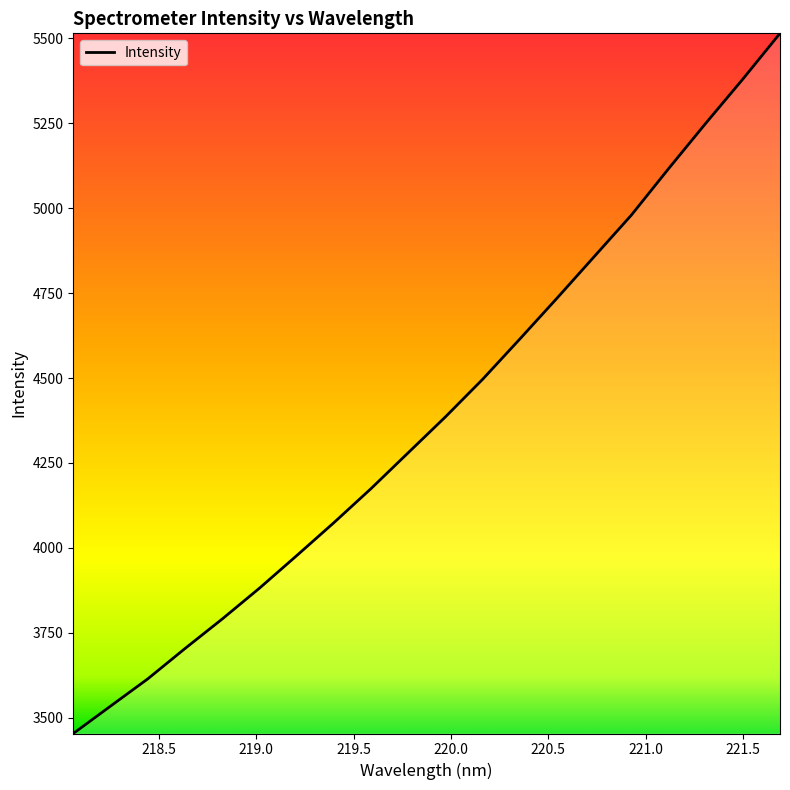

What is the minimum value shown in the chart?

3453.6